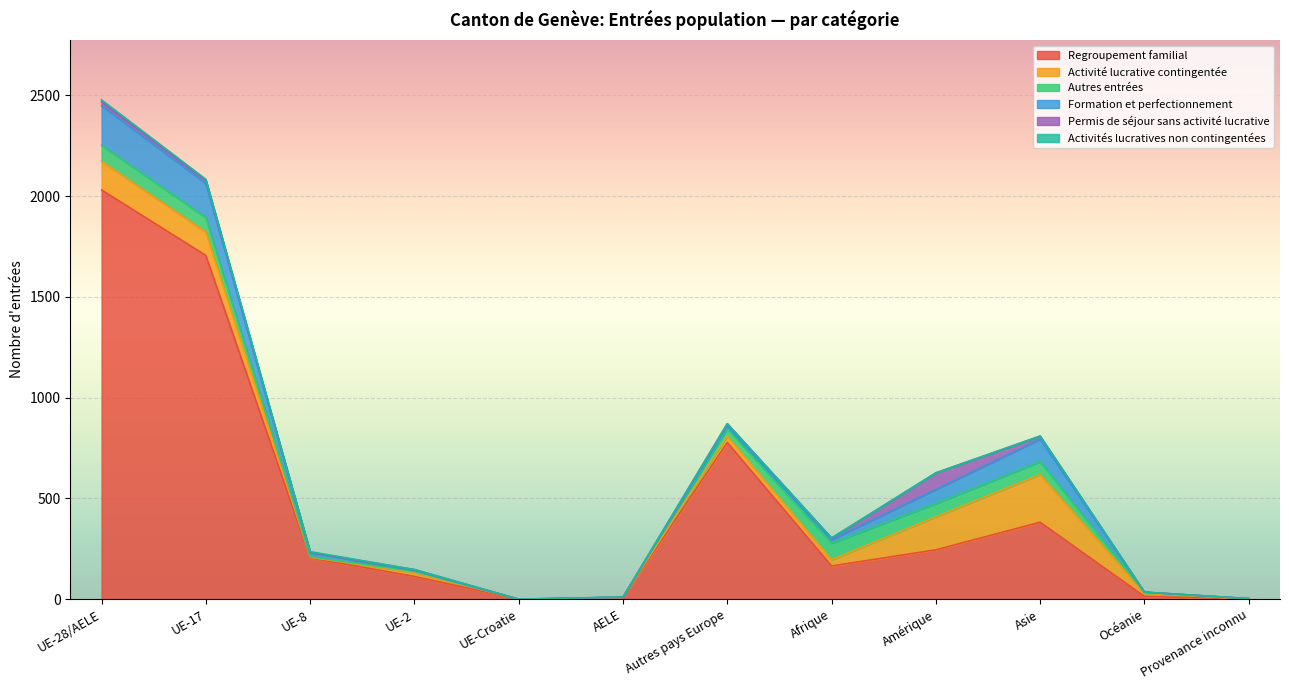

What is the label of the 7th point from the left?

Autres pays Europe